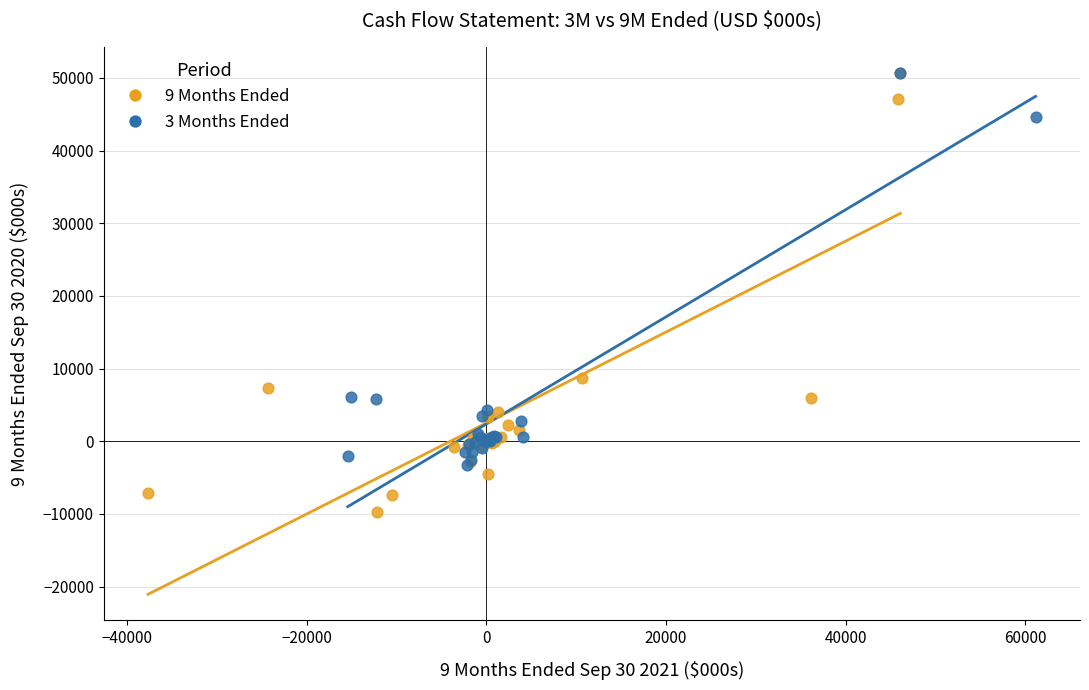

What are all the series names shown in the legend?

9 Months Ended, 3 Months Ended